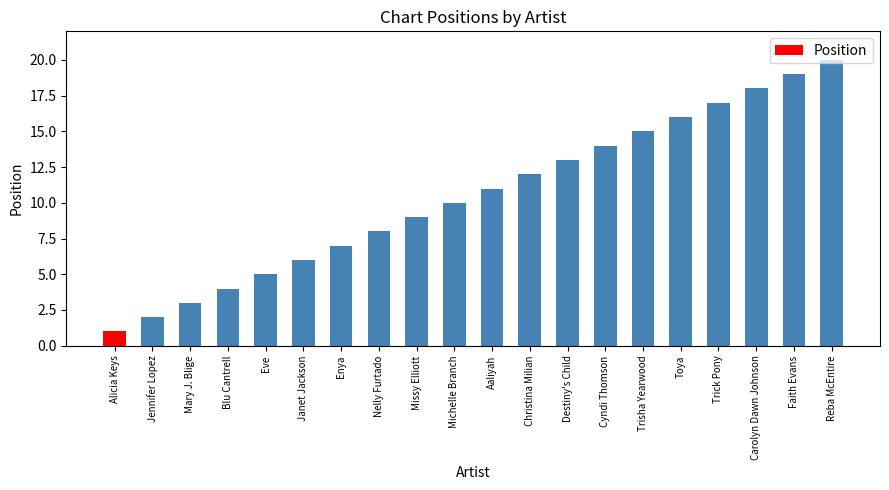

The value at Mary J. Blige is 3. True or false?

True